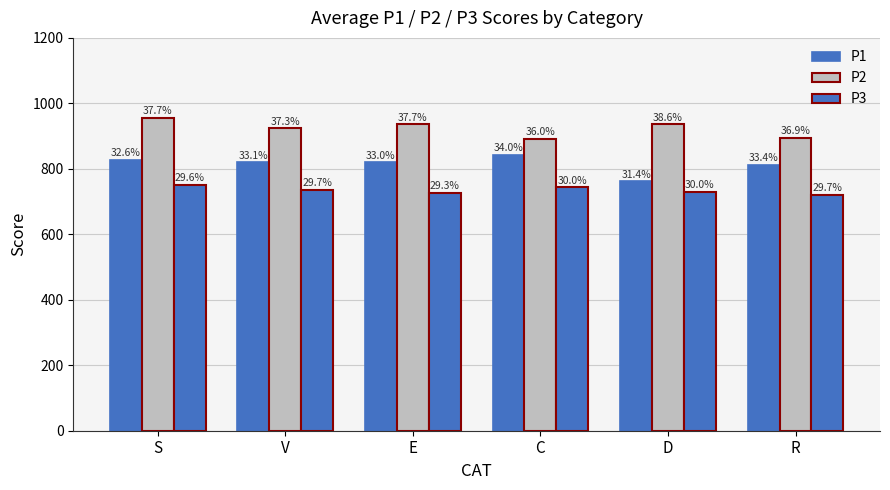

What position from the right is R?

1